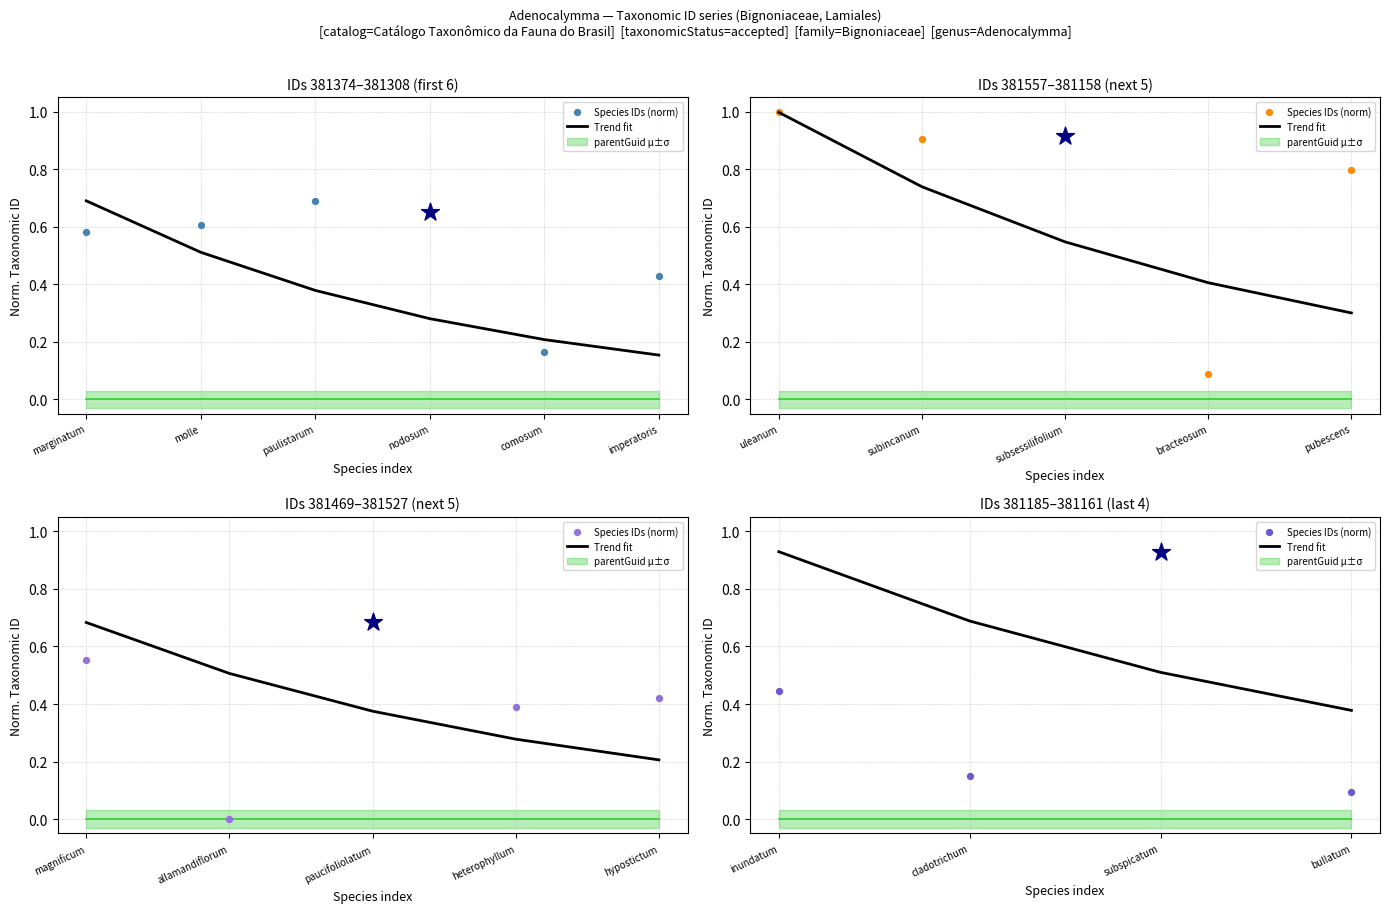

Which series contains the lowest Y value?

Species IDs (norm)